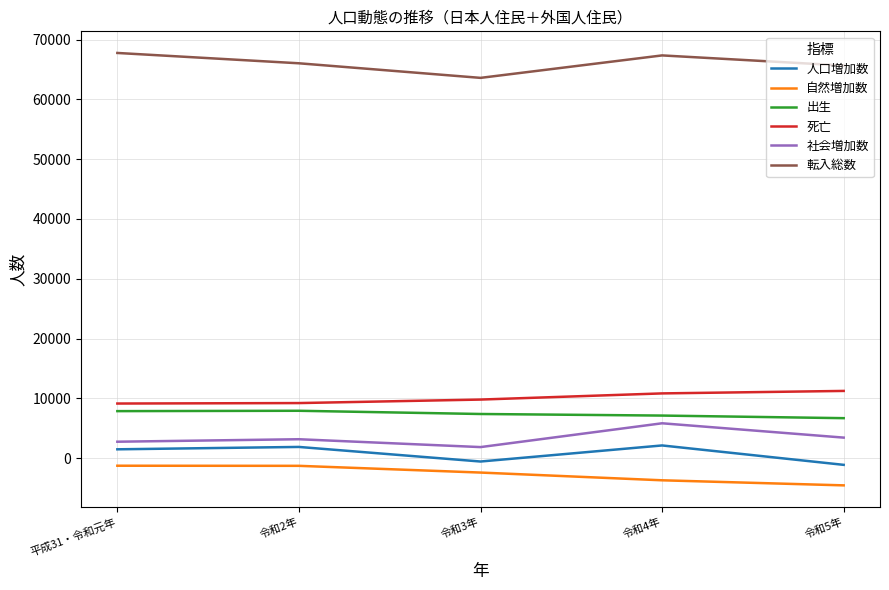

What are all the series names shown in the legend?

人口増加数, 自然増加数, 出生, 死亡, 社会増加数, 転入総数